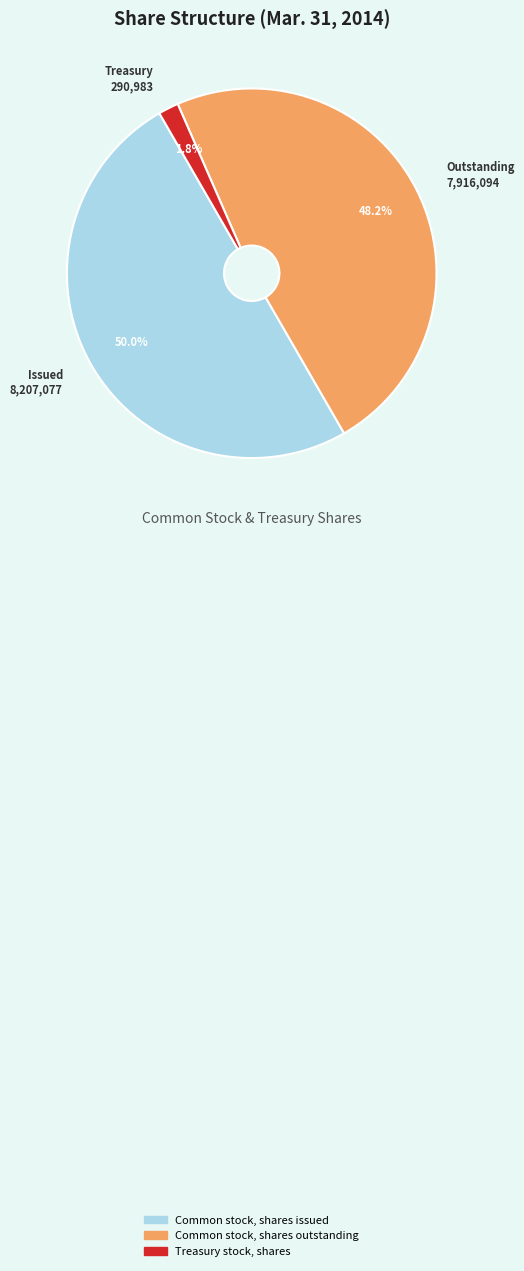

Which has a higher value, Treasury stock, shares or Common stock, shares issued?

Common stock, shares issued